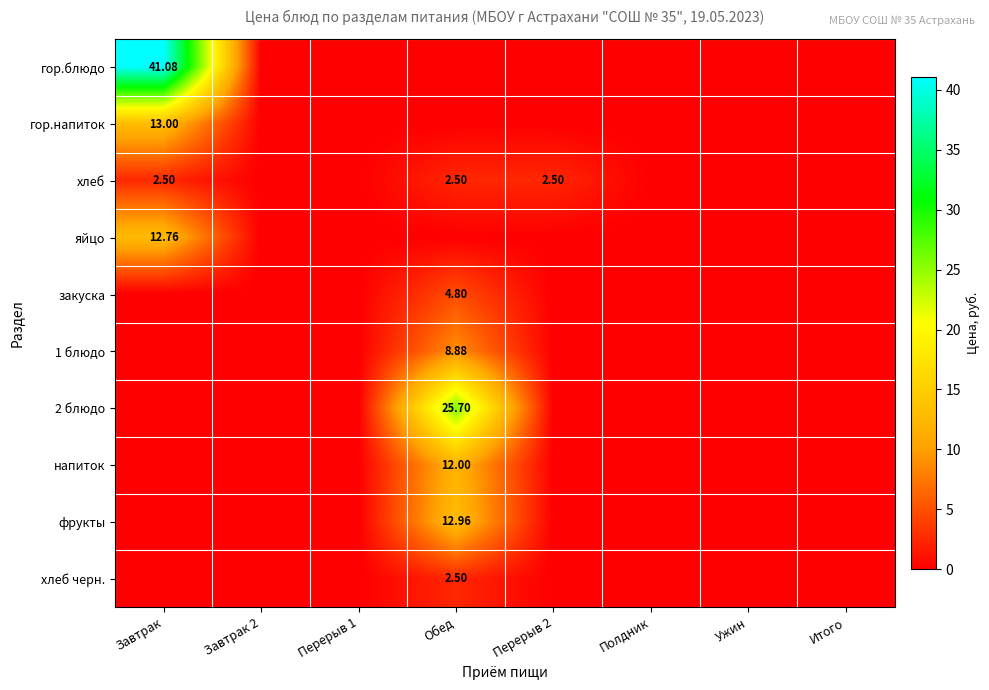

How many data points does each series have?

8